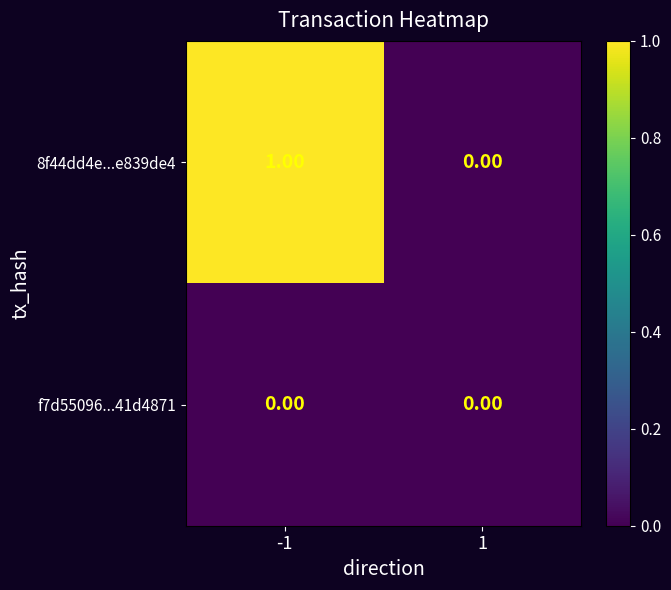

Which series has the largest total across all categories?

8f44dd4e...e839de4